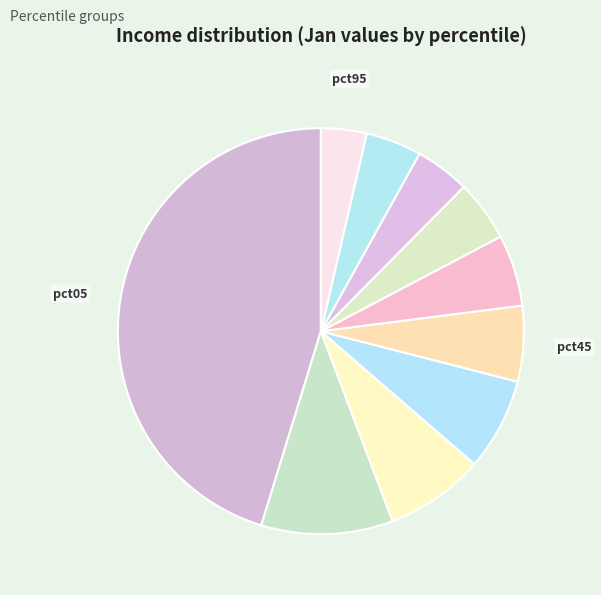

Which slice is the largest?

pct05